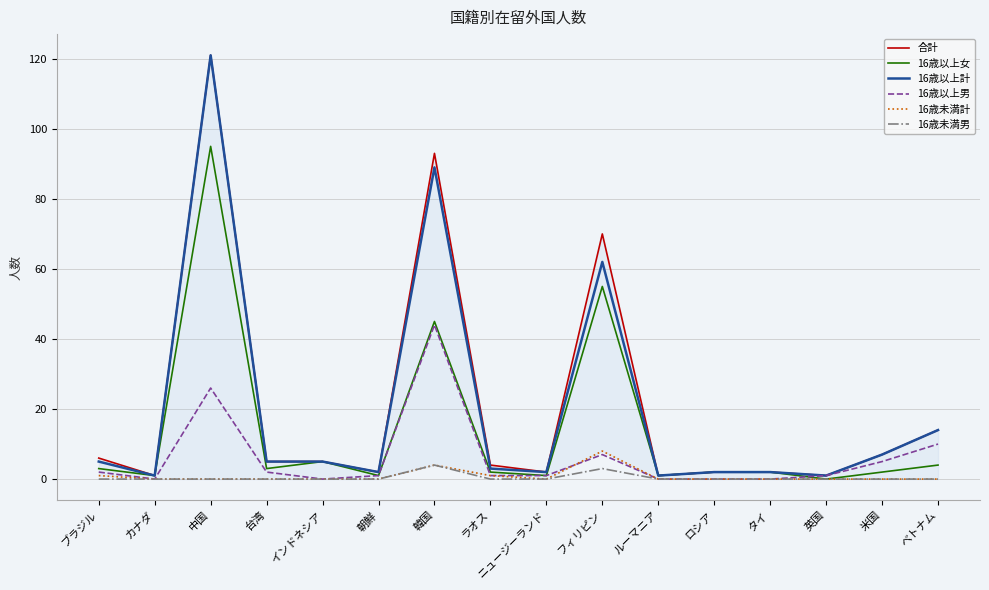

The 16歳以上計 series shows 121 at 中国. True or false?

True